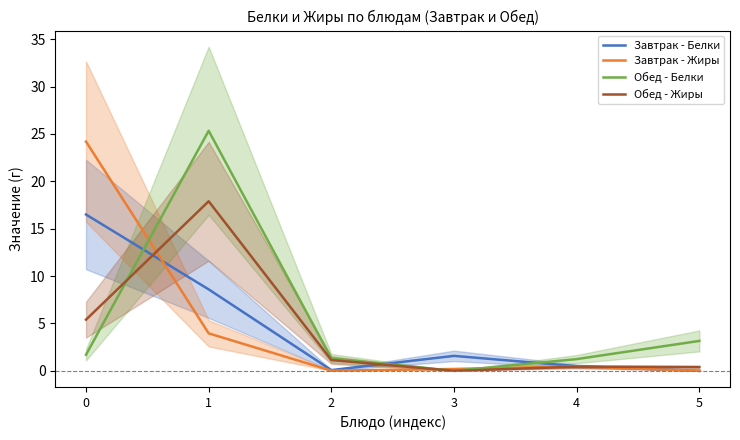

True or false: Завтрак - Белки has more than 0 points higher than both neighbors.

True